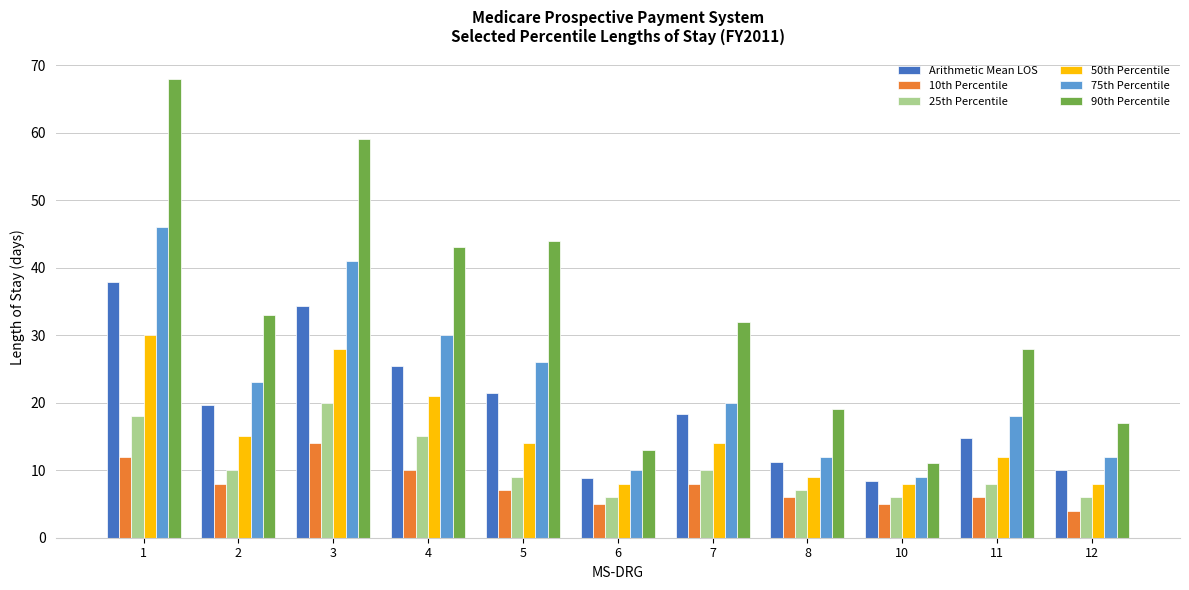

What are all the series names shown in the legend?

Arithmetic Mean LOS, 10th Percentile, 25th Percentile, 50th Percentile, 75th Percentile, 90th Percentile